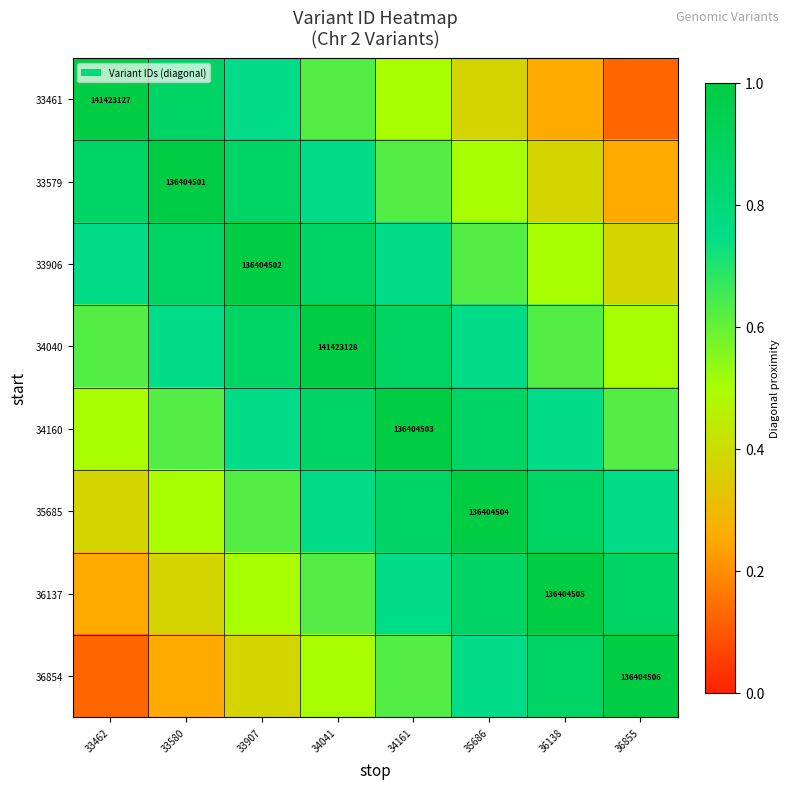

At which category is the sum across all series the highest?

34041